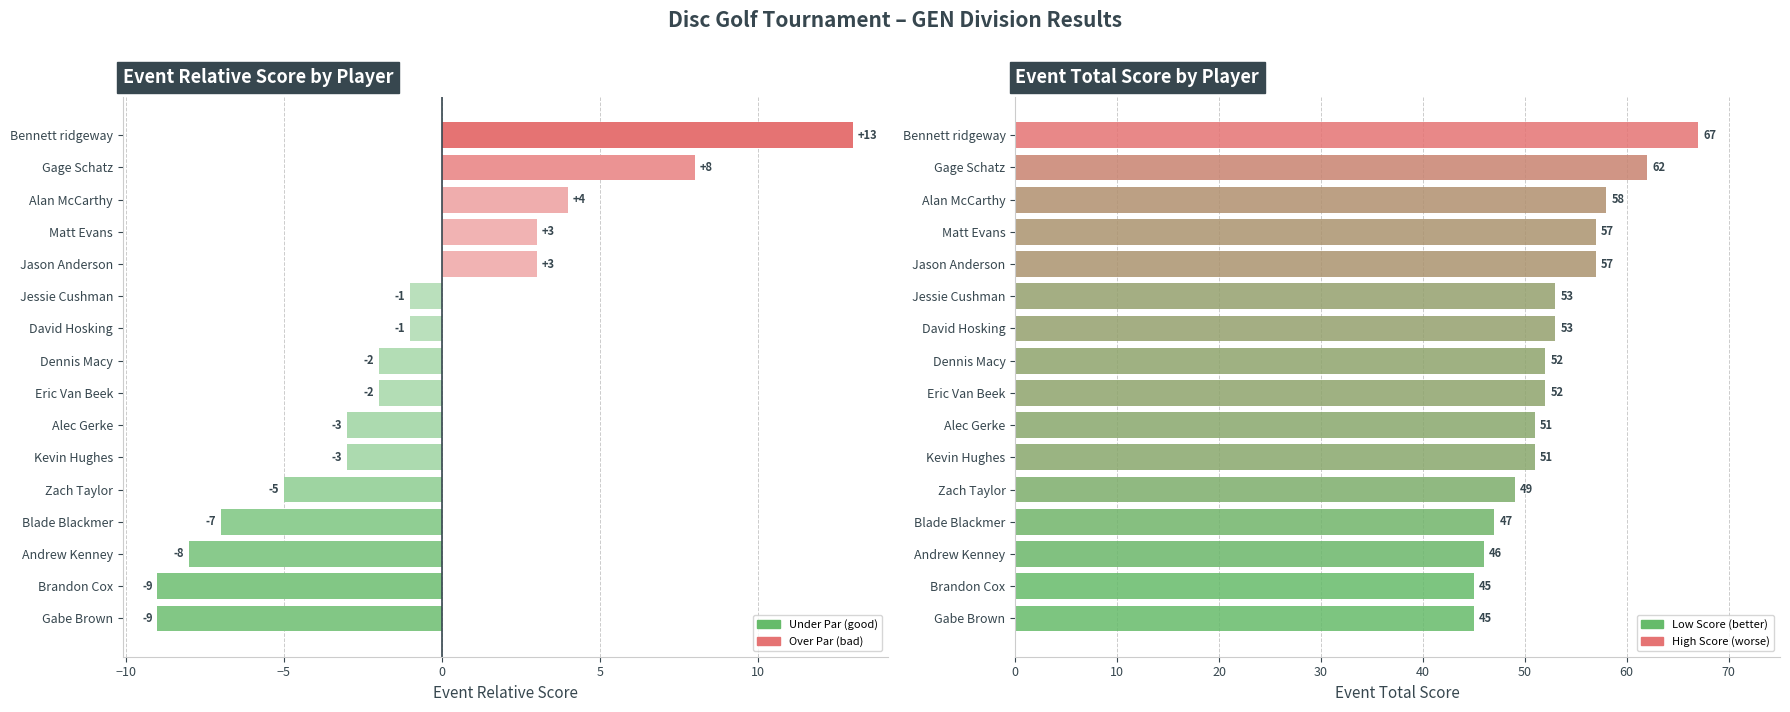

What is the smallest value displayed?

-9